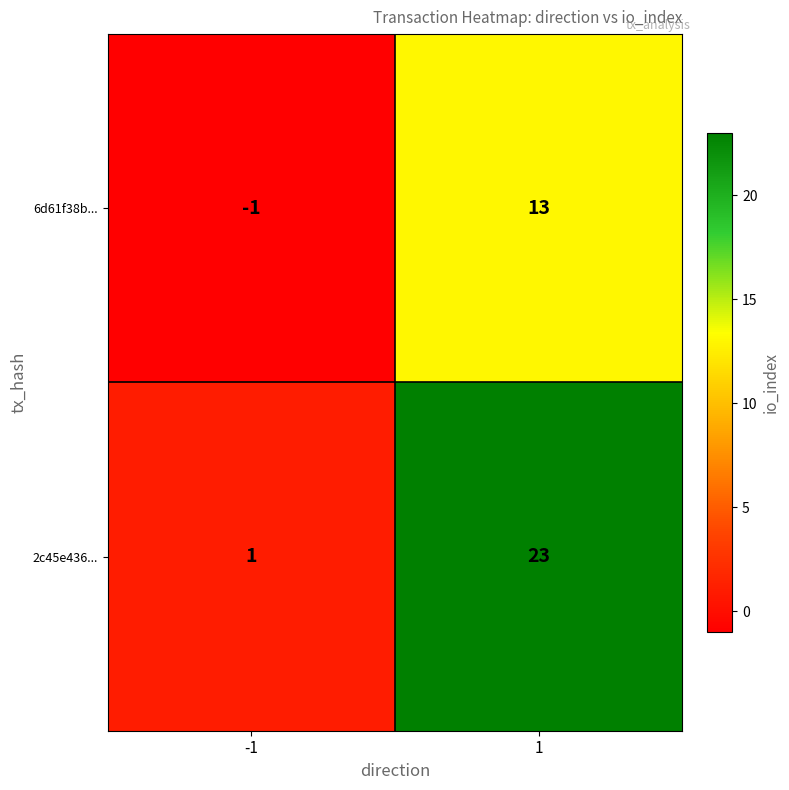

At -1, list the series in order from largest to smallest.

2c45e436..., 6d61f38b...